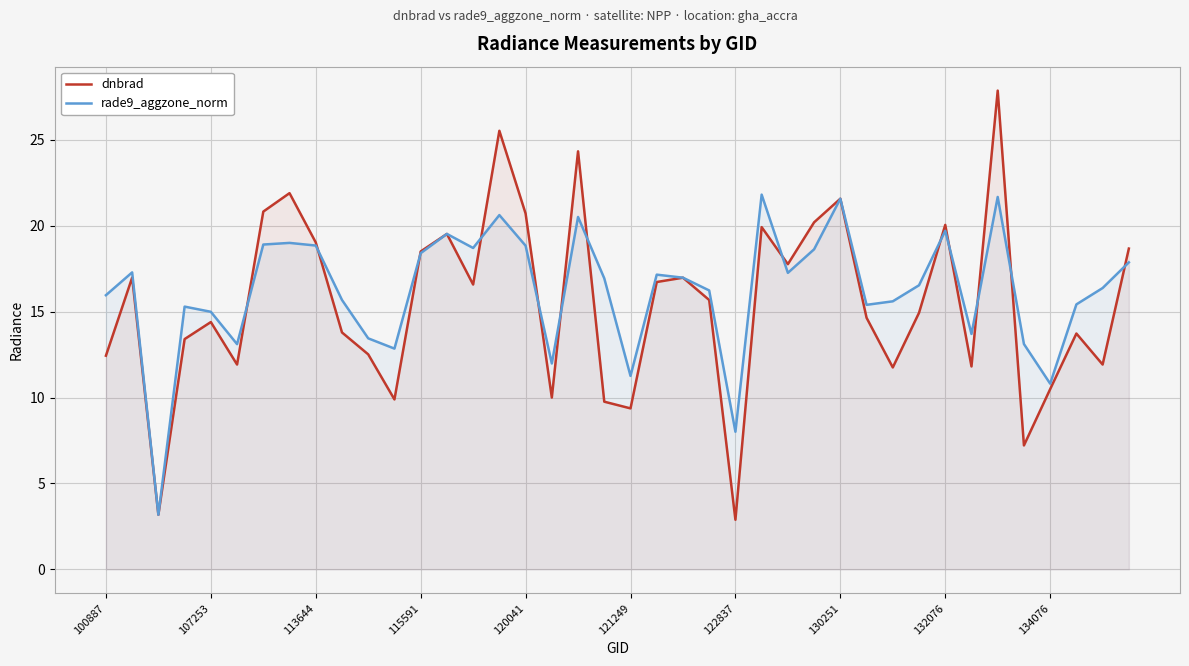

How many values in the dnbrad series exceed 15?

20